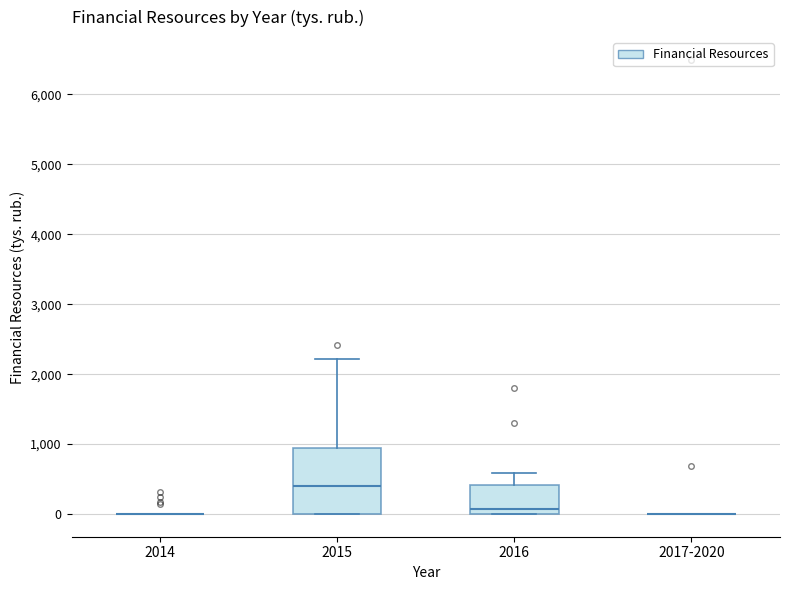

Which box is the tallest, from its lower edge to its upper edge?

2015